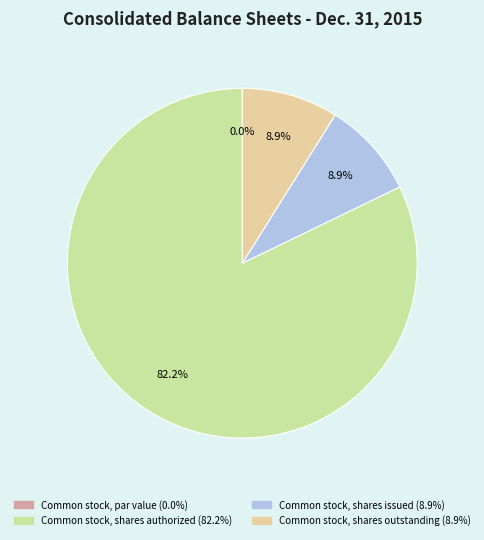

Is Common stock, shares outstanding the majority of the pie?

No